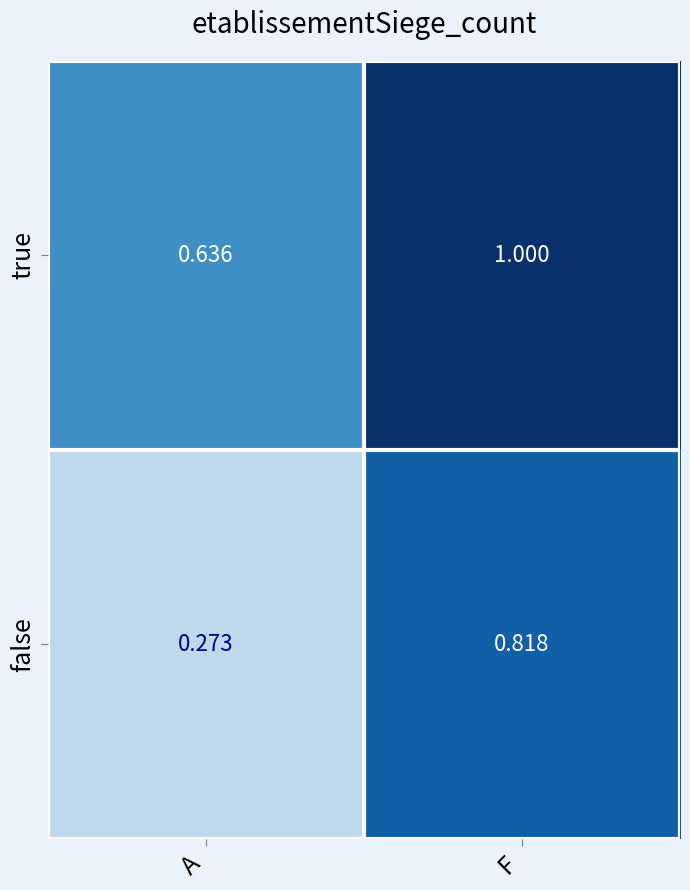

At which category does the chart reach its peak across all series?

F